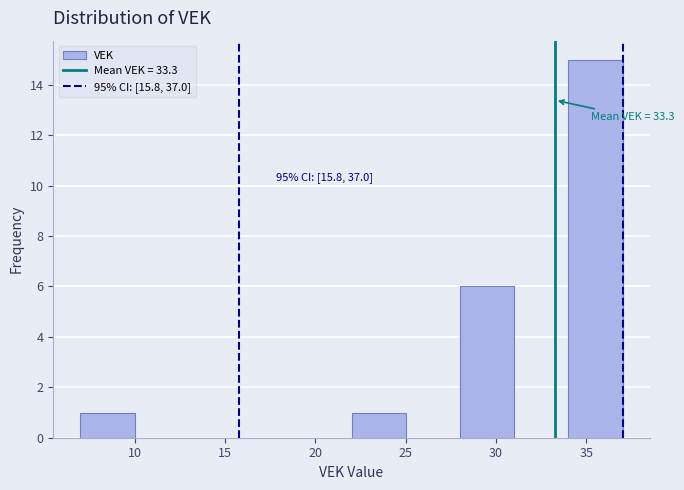

Over which range of the x-axis is the bar tallest?

34 to 37